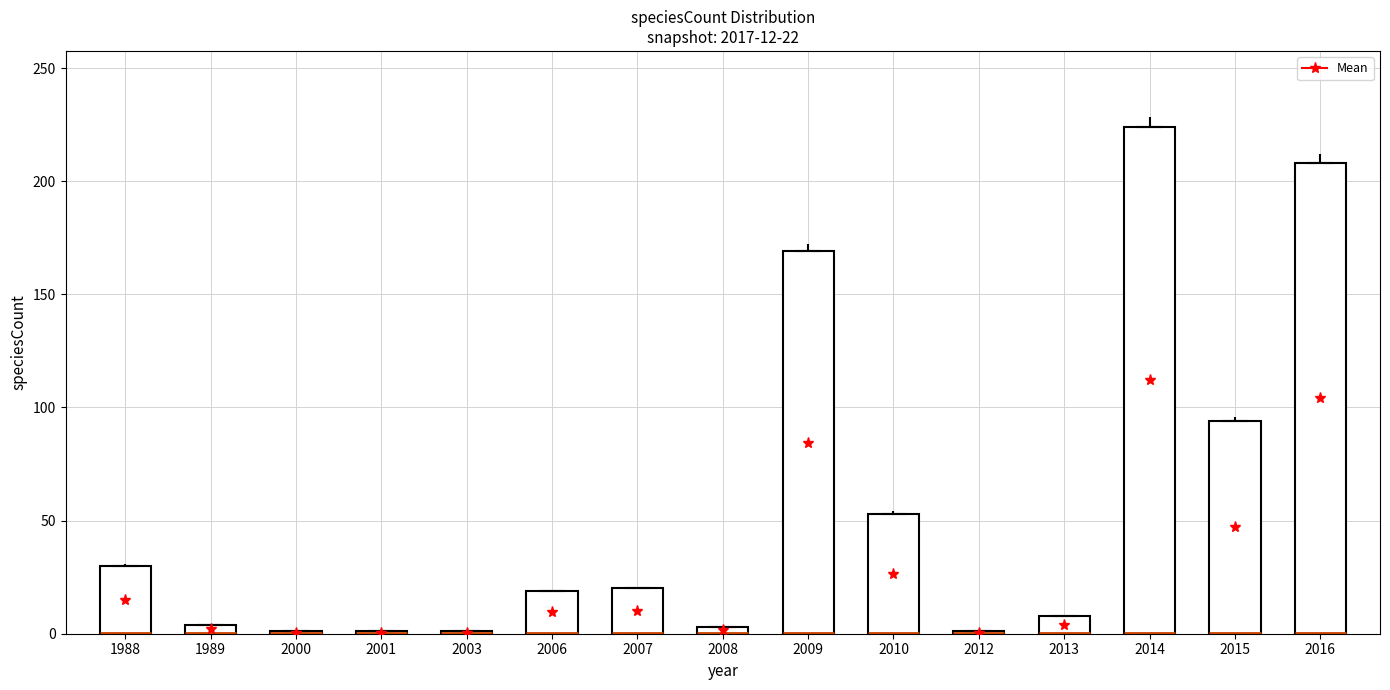

What is the value of the 12th point from the left?

8